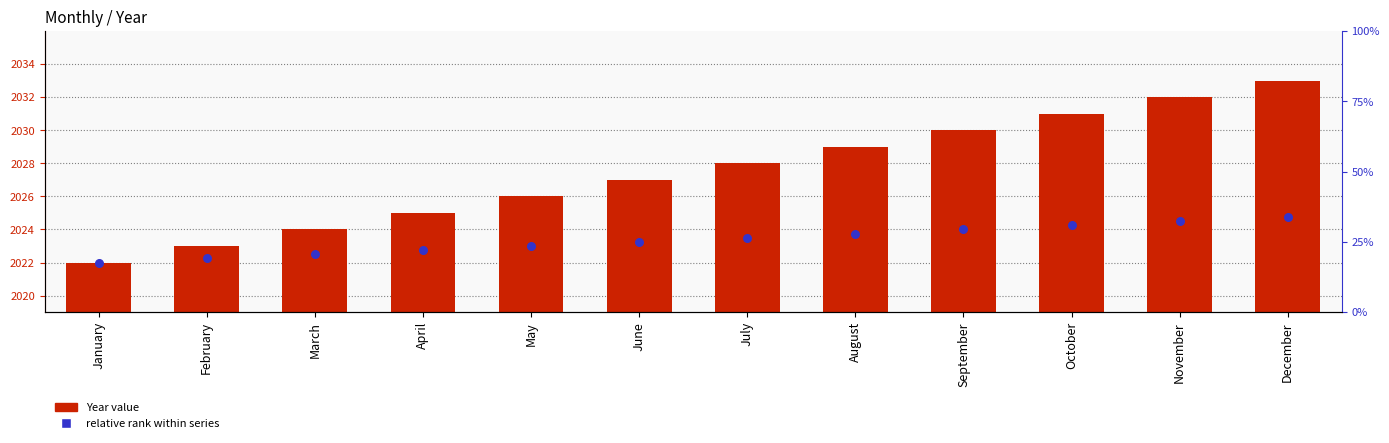

What is the total value across all series at December?

4057.8